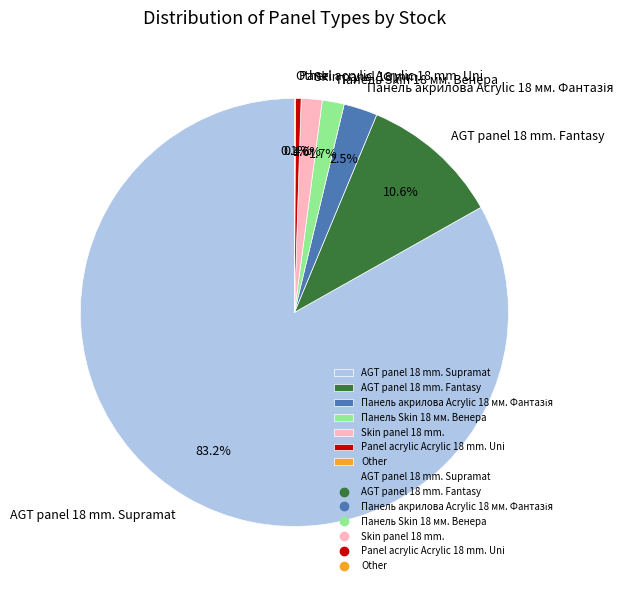

Is there any slice that represents more than half of the pie?

Yes